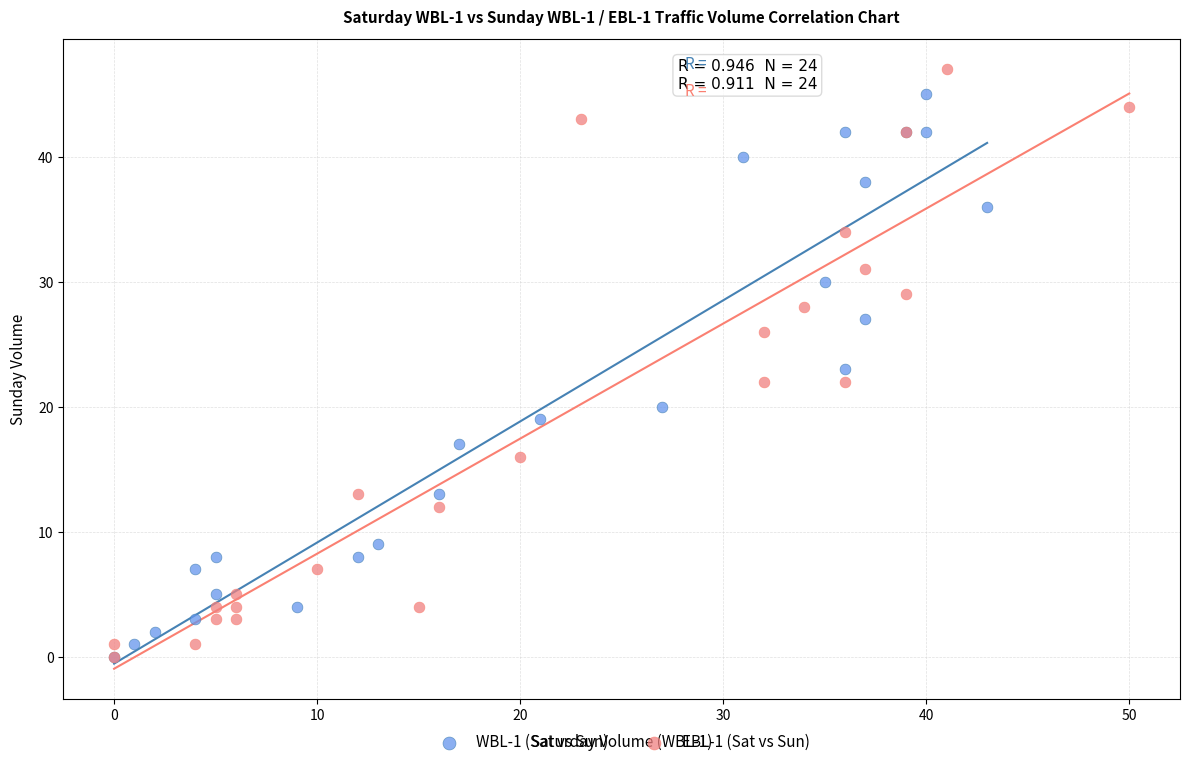

What are all the series names shown in the legend?

WBL-1 (Sat vs Sun), EBL-1 (Sat vs Sun)